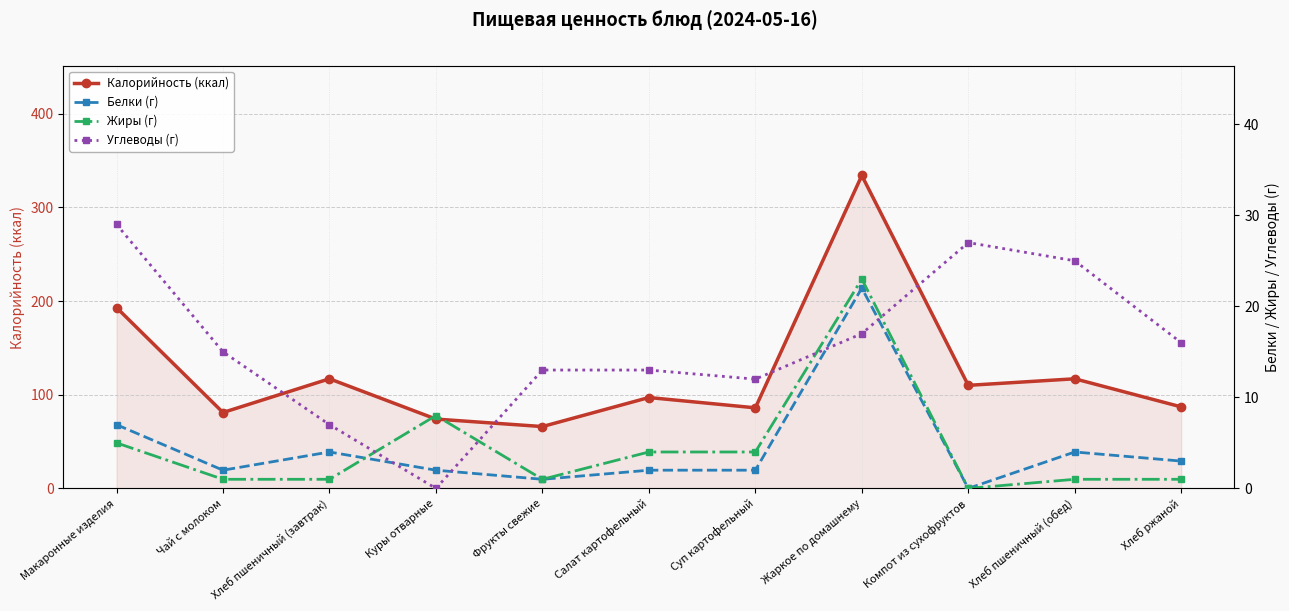

Where is Жиры (г) nearest to the value 11?

Куры отварные